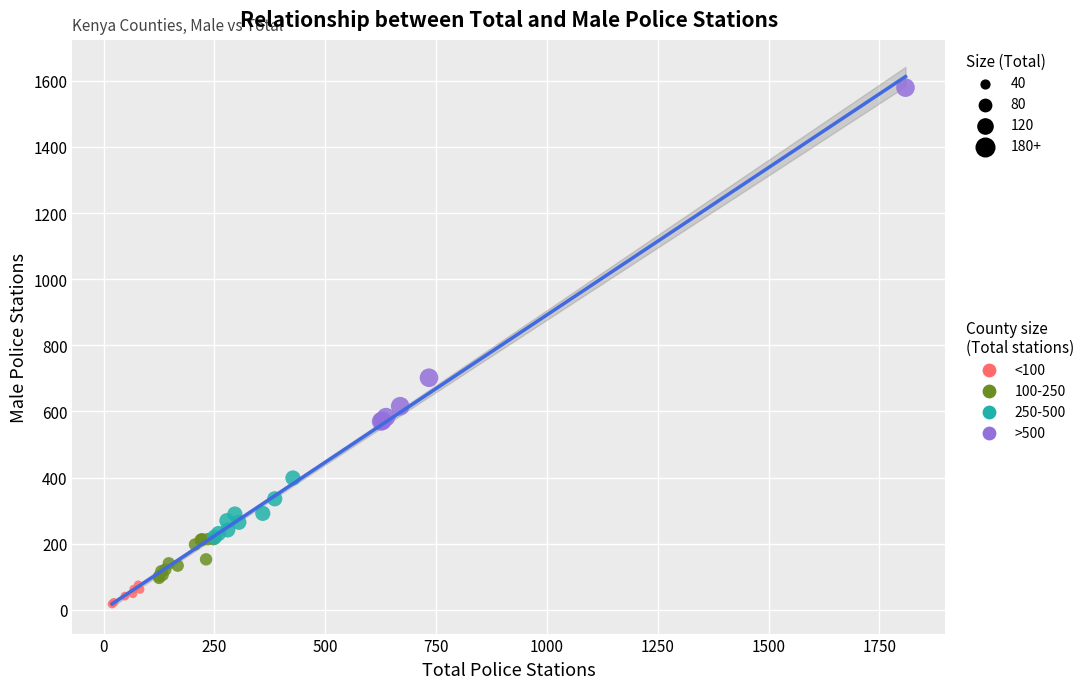

Which series contains the highest Y value?

>500